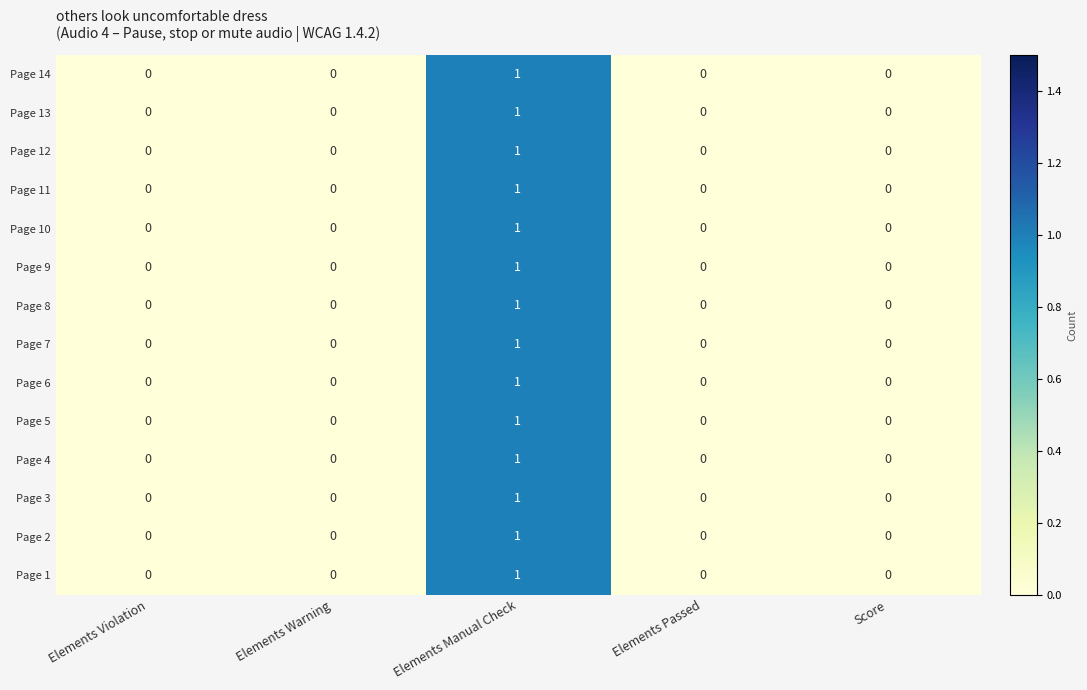

Is the value of Page 1 at Elements Manual Check greater than the value of Page 9 at Score?

Yes